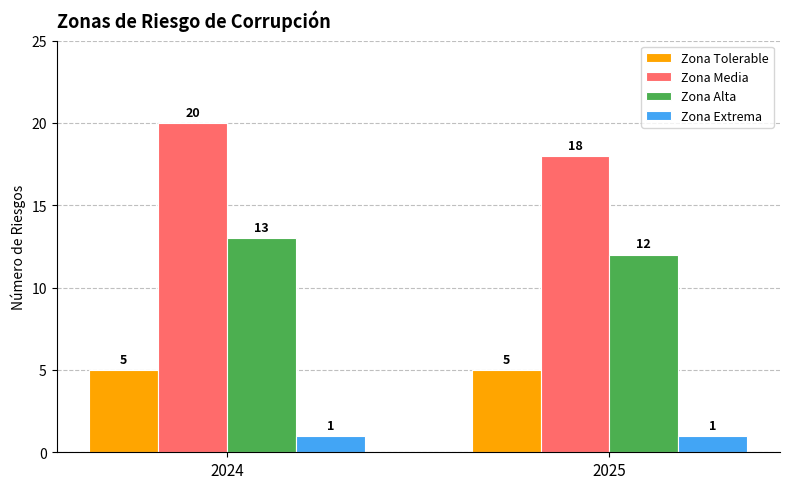

Reading left to right, list all the values displayed in this chart.

Zona Tolerable: 2024=5	2025=5
Zona Media: 2024=20	2025=18
Zona Alta: 2024=13	2025=12
Zona Extrema: 2024=1	2025=1